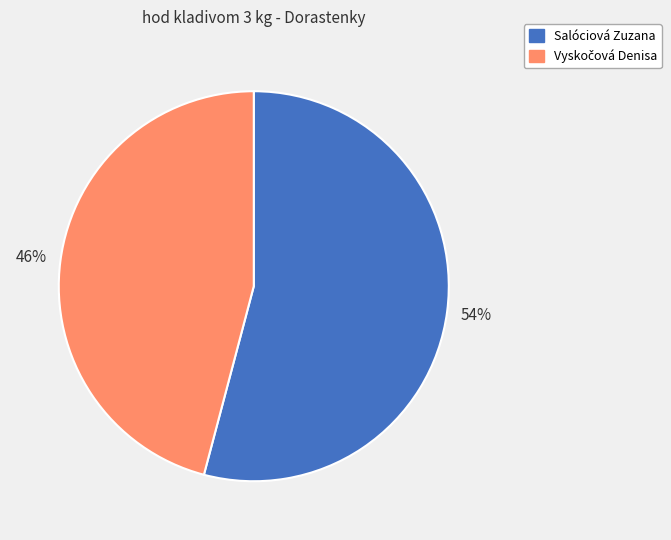

True or false: Salóciová Zuzana accounts for 64% of the total.

False